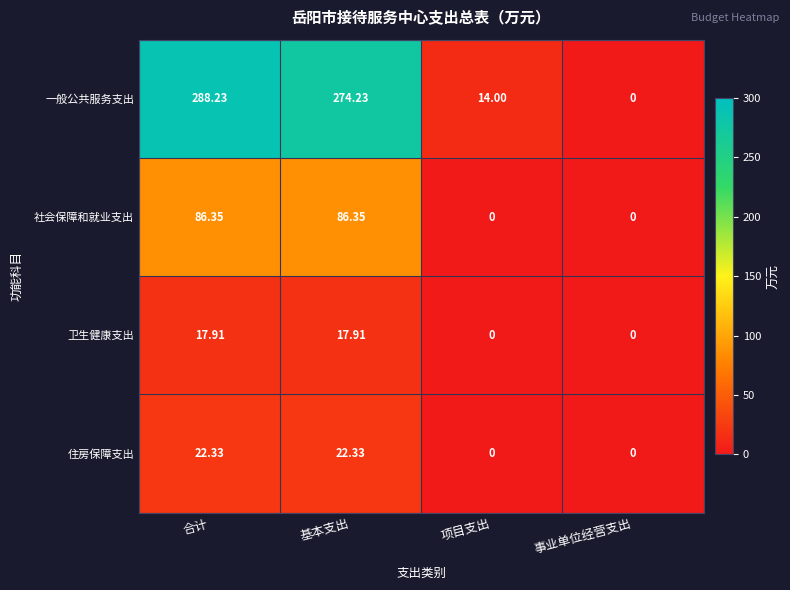

At which label is 一般公共服务支出 closest to 144?

项目支出